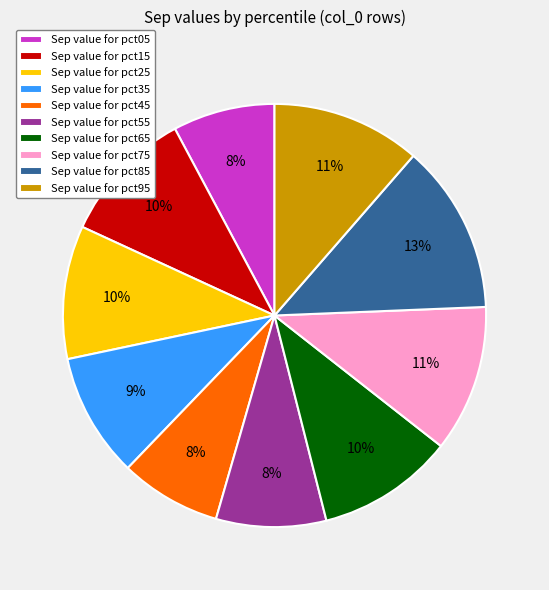

What is the largest slice in the pie chart?

Sep value for pct85